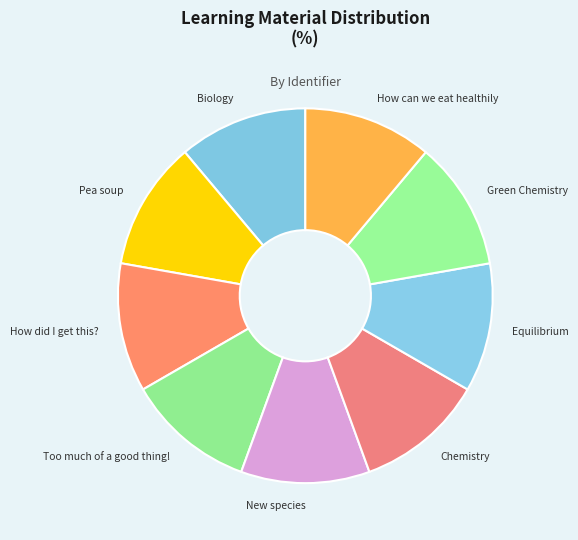

Do New species and Pea soup together represent more than half of the pie?

No